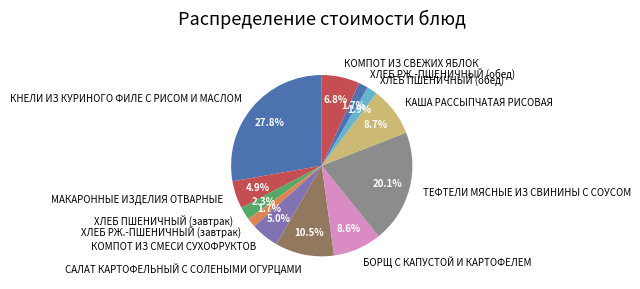

What is the ratio of the value at ХЛЕБ ПШЕНИЧНЫЙ (завтрак) to the value at КАША РАССЫПЧАТАЯ РИСОВАЯ?

0.3